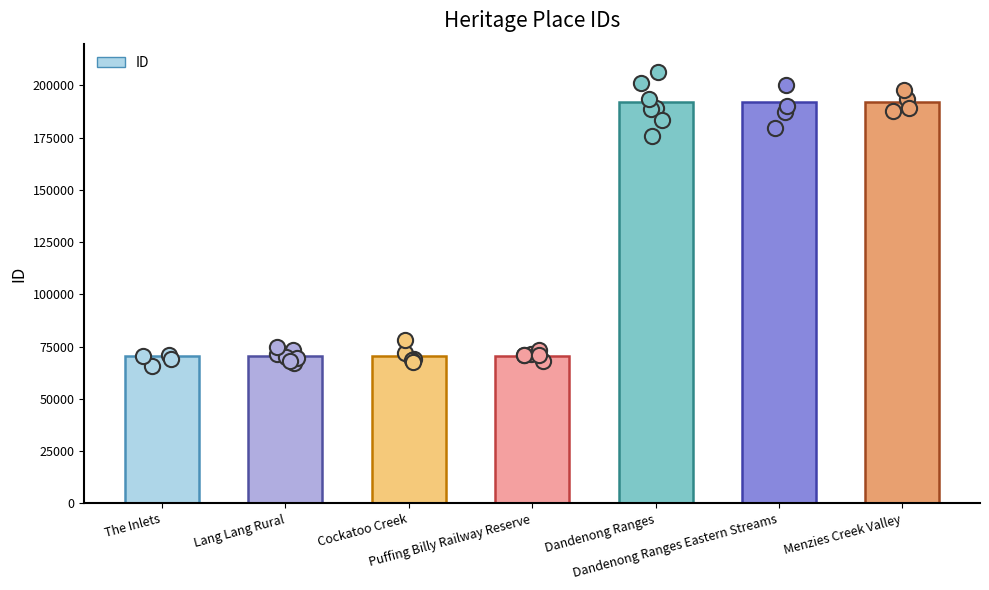

What is the change in value from Lang Lang Rural to Dandenong Ranges?

+121576